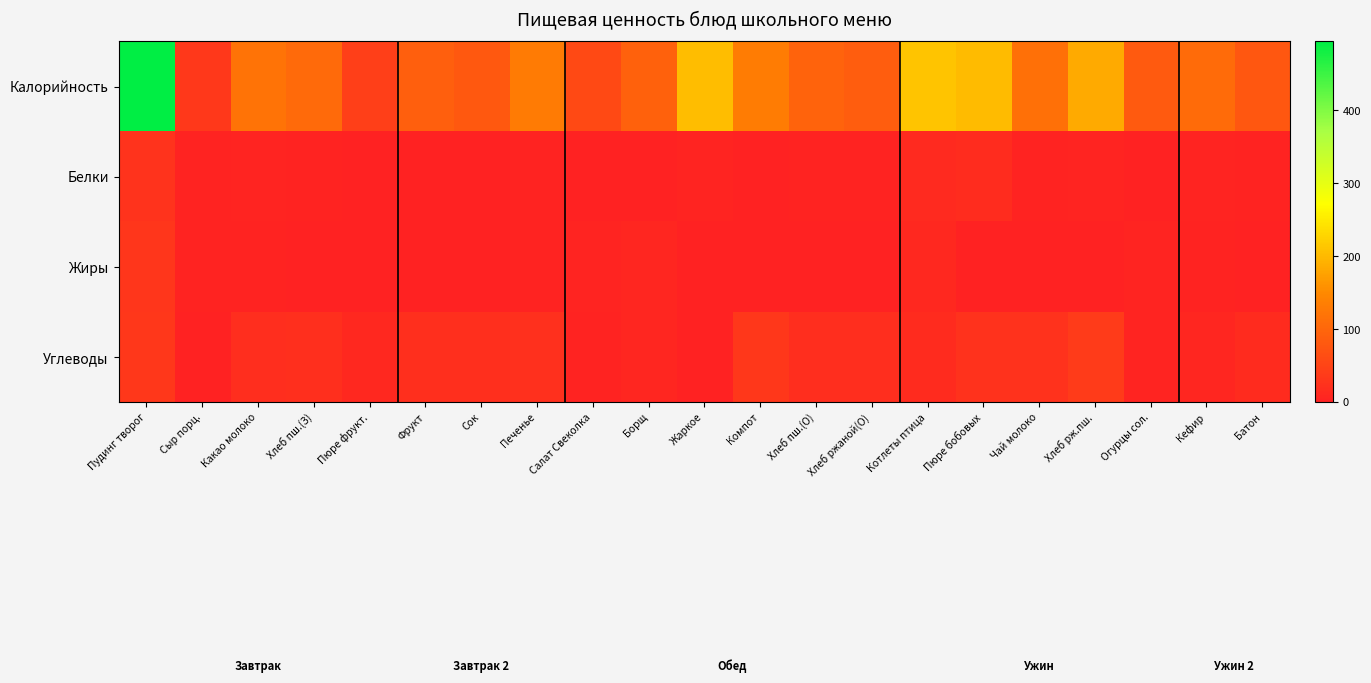

How many series are shown in this chart?

4